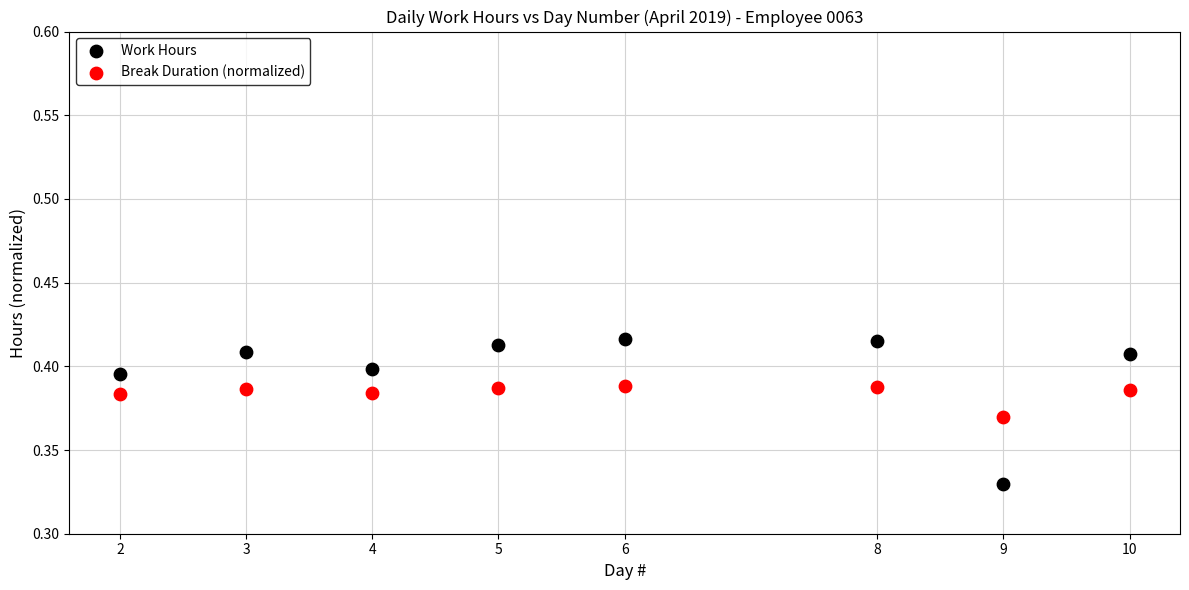

Which series contains the lowest Y value?

Work Hours